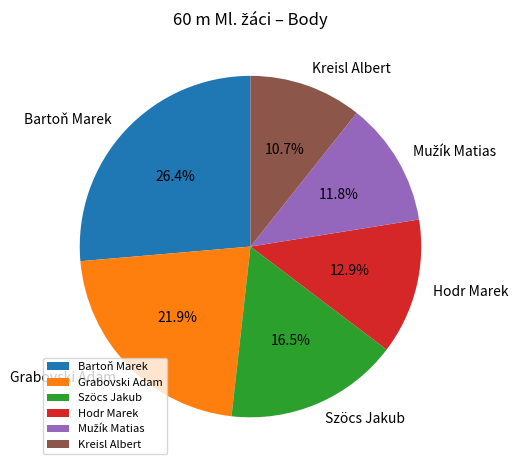

Which slice is the smallest?

Kreisl Albert